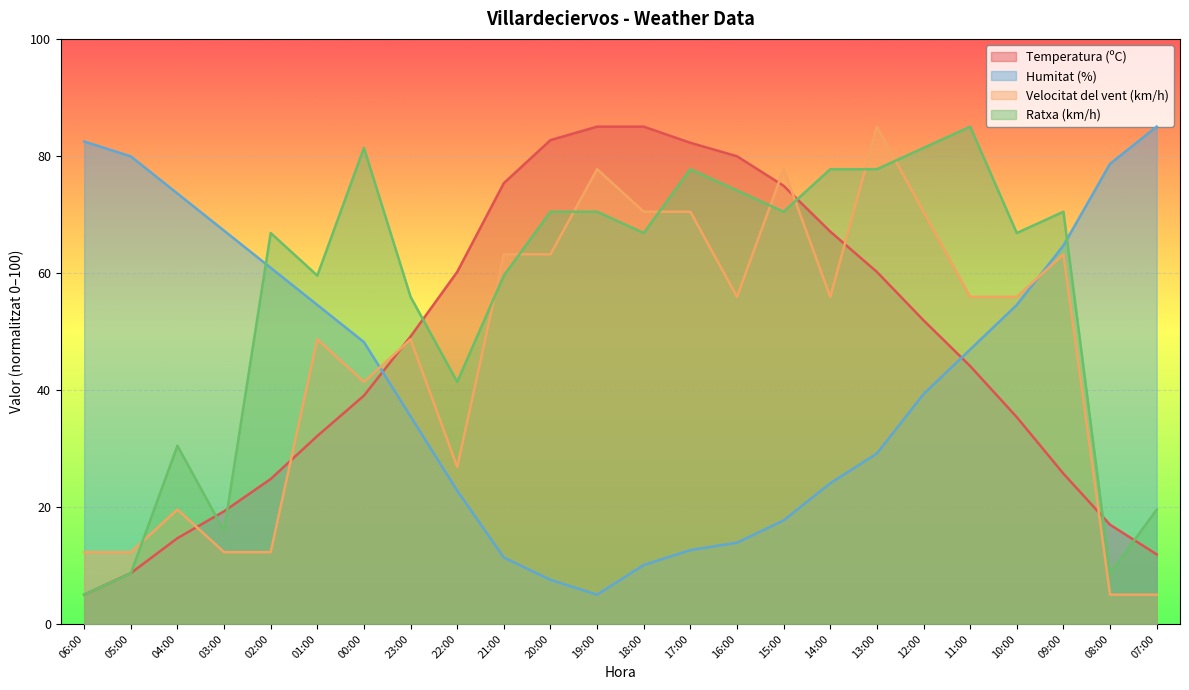

At which category does Ratxa (km/h) reach its first local peak?

04:00